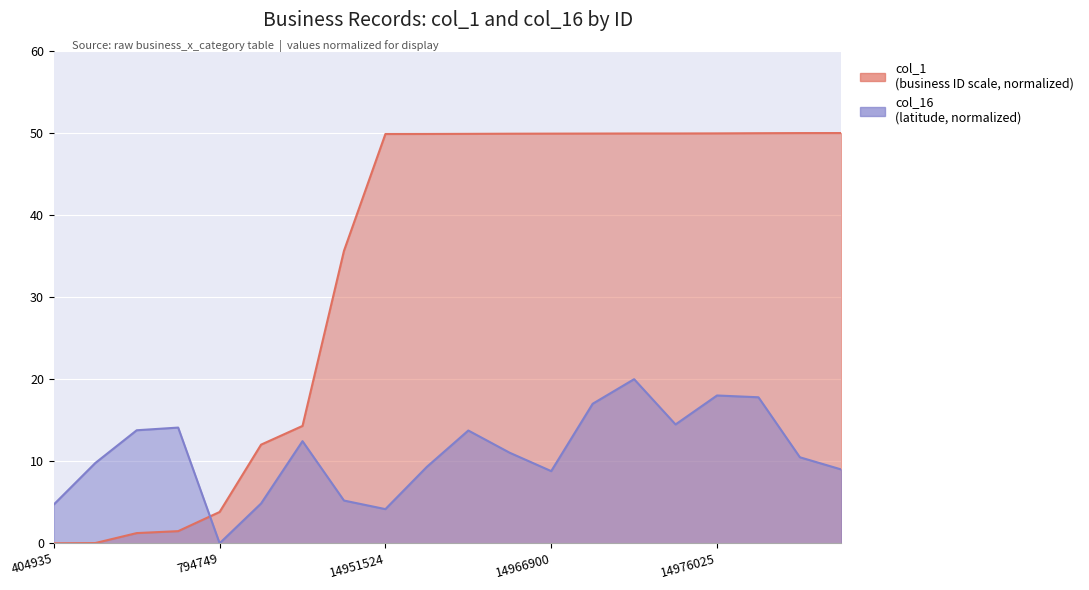

How many categories are shown in the chart?

20